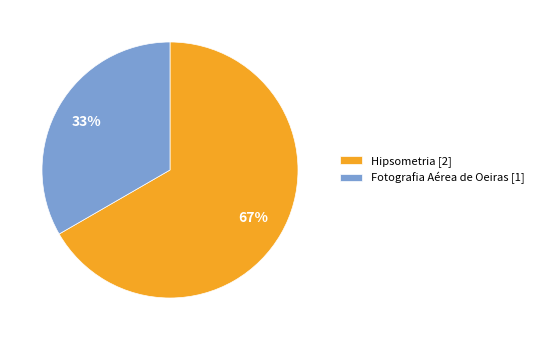

What percentage is the Fotografia Aérea de Oeiras [1] slice, to the nearest percent?

33%